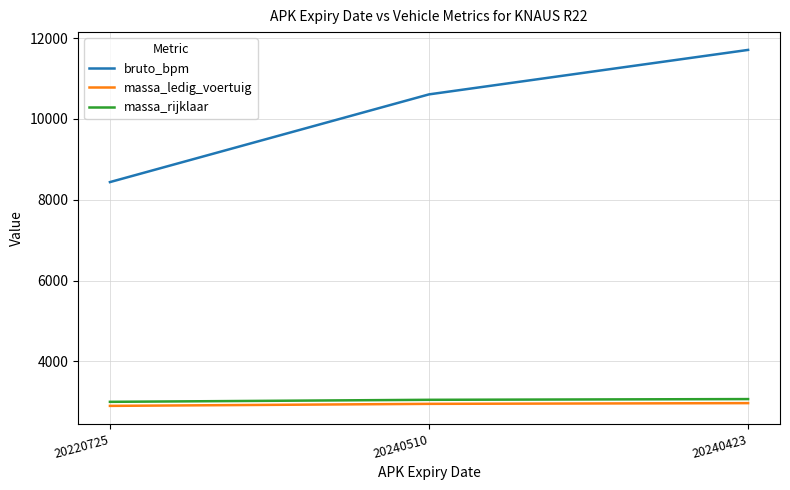

Rank the categories by bruto_bpm value from lowest to highest.

20220725, 20240510, 20240423